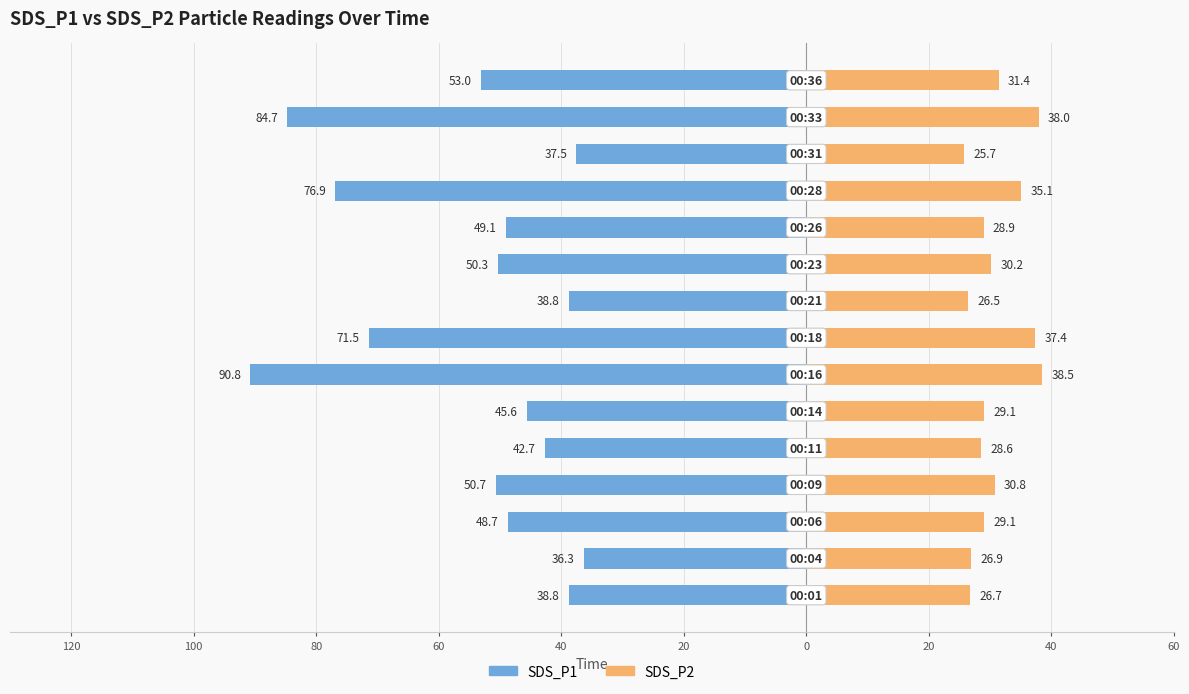

True or false: SDS_P2 has a value of 18.1 at 40.

False